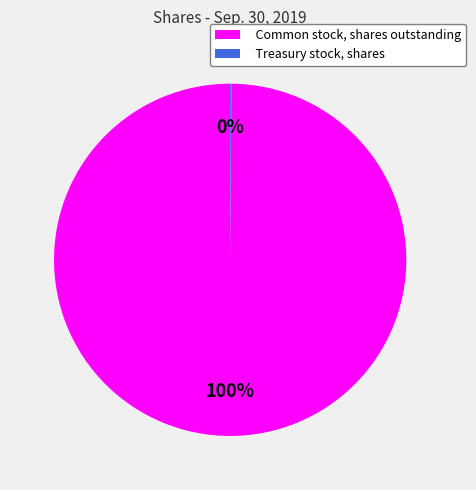

Which slice is the largest?

Common stock, shares outstanding